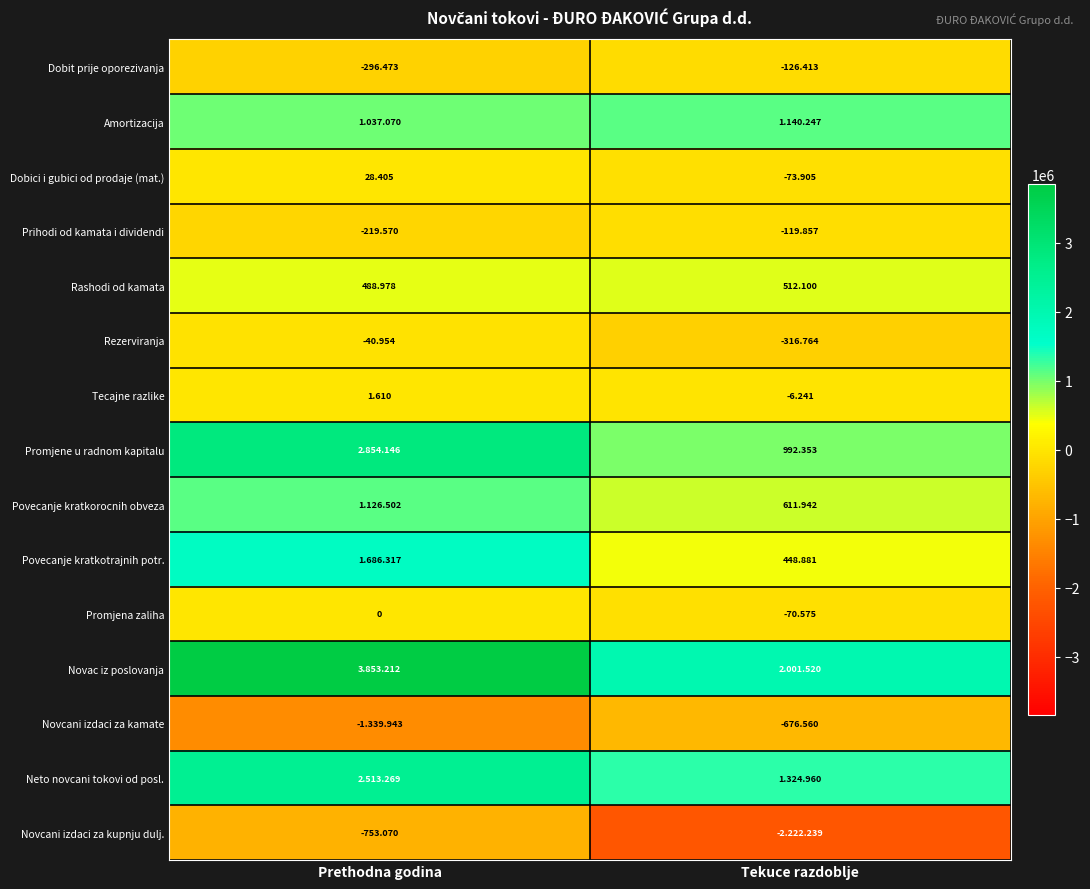

Is the value of Promjena zaliha at Prethodna godina greater than the value of Neto novcani tokovi od posl. at Tekuce razdoblje?

No